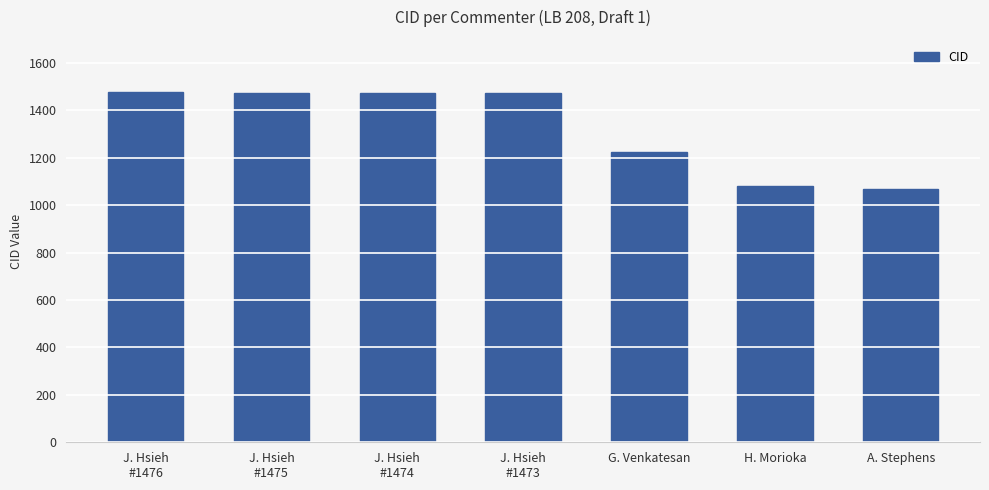

What is the average value?

1325